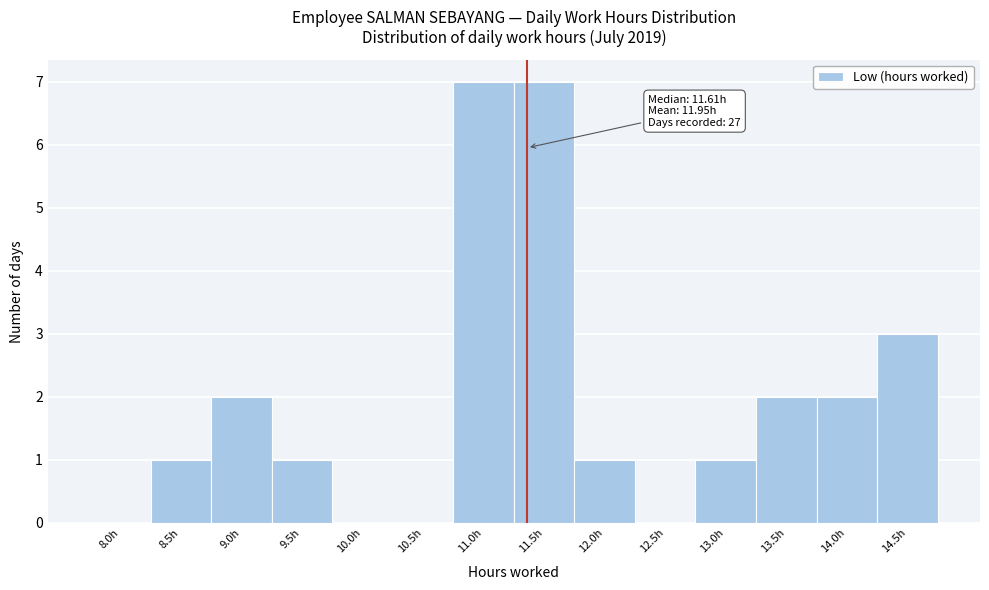

Reading left to right, extract all data points from this chart.

8.0h=0	8.5h=1	9.0h=2	9.5h=1	10.0h=0	10.5h=0	11.0h=7	11.5h=7	12.0h=1	12.5h=0	13.0h=1	13.5h=2	14.0h=2	14.5h=3